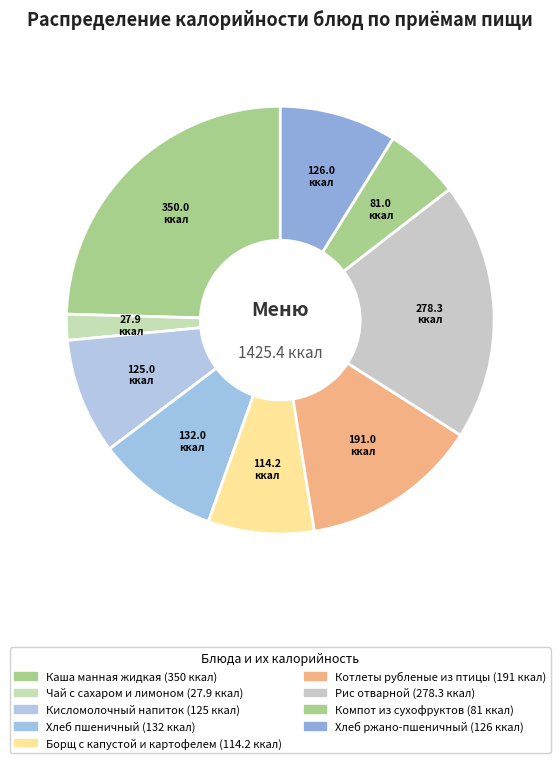

Rank the categories by value from highest to lowest.

Каша манная жидкая, Рис отварной, Котлеты рубленые из птицы, Хлеб пшеничный, Хлеб ржано-пшеничный, Кисломолочный напиток, Борщ с капустой и картофелем, Компот из сухофруктов, Чай с сахаром и лимоном